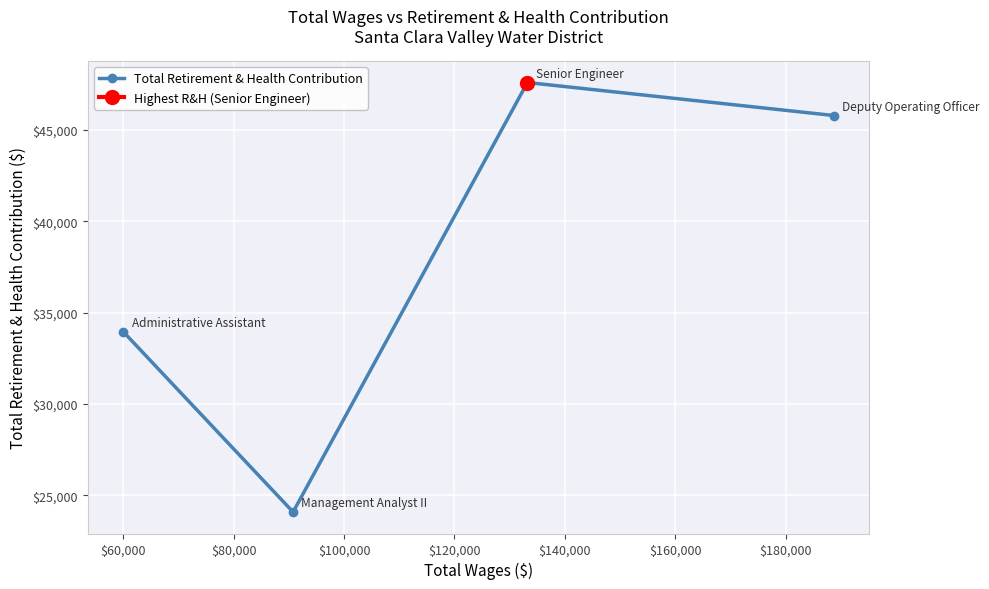

True or false: the data has more than 0 interior local peaks.

True